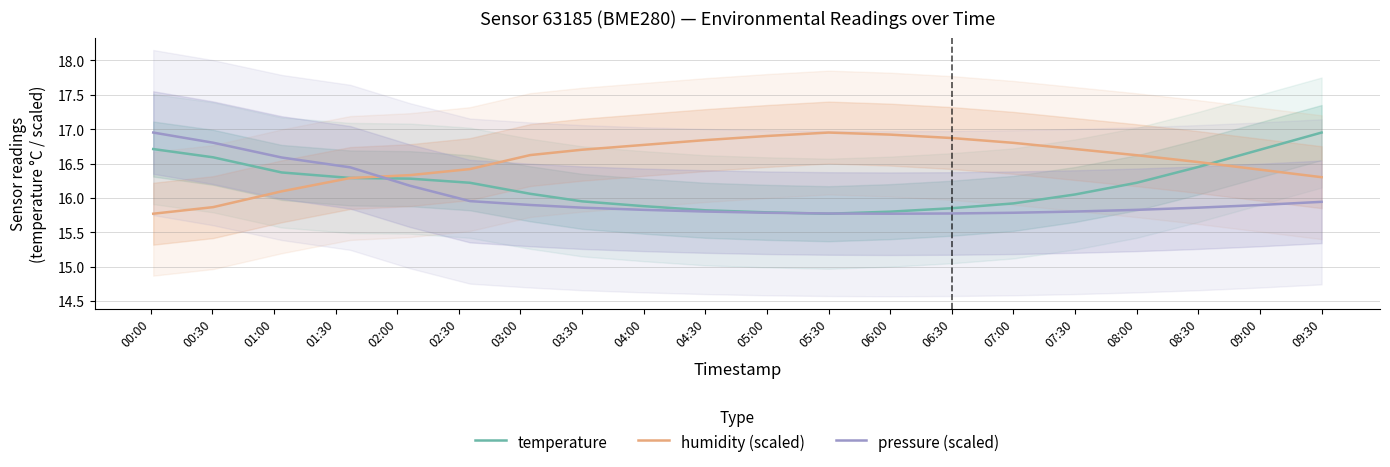

Is this an area chart (filled region under the line)?

No